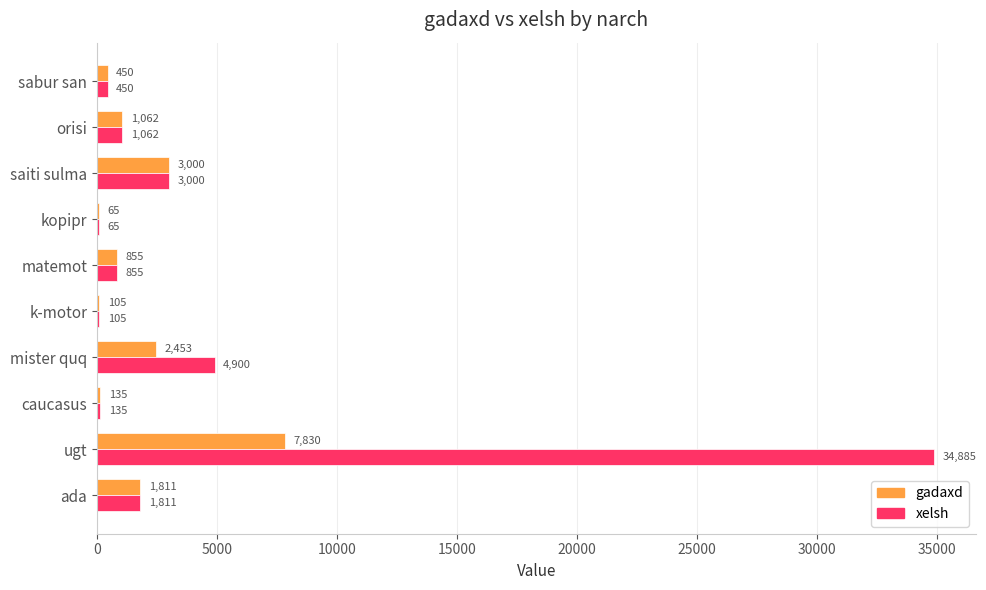

What is the highest value of the xelsh series?

34885